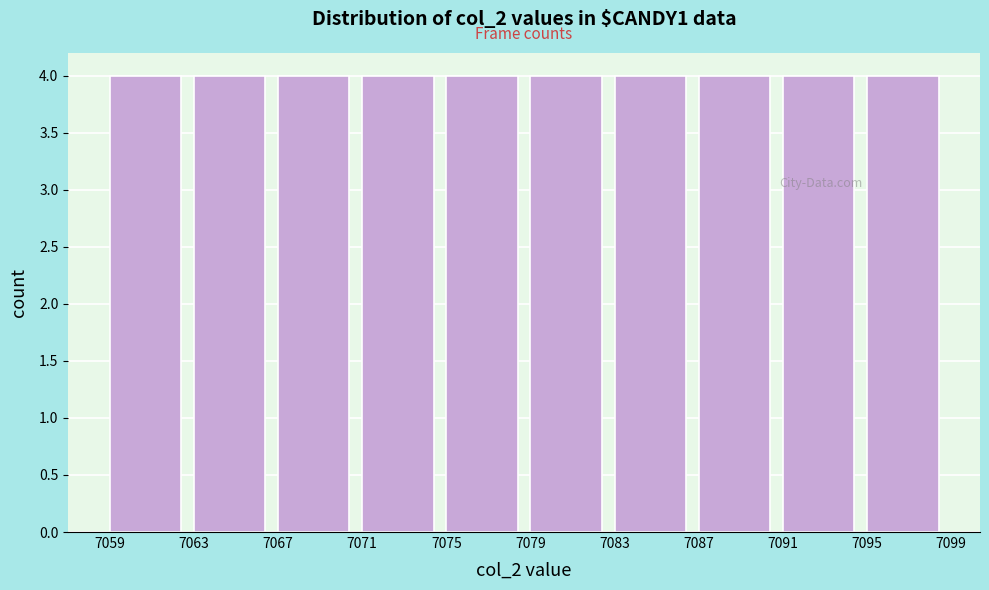

How tall is the bar that spans 7059 to 7063 on the x-axis? The values are not printed on the chart, so give them approximately, as read against the axis.

4